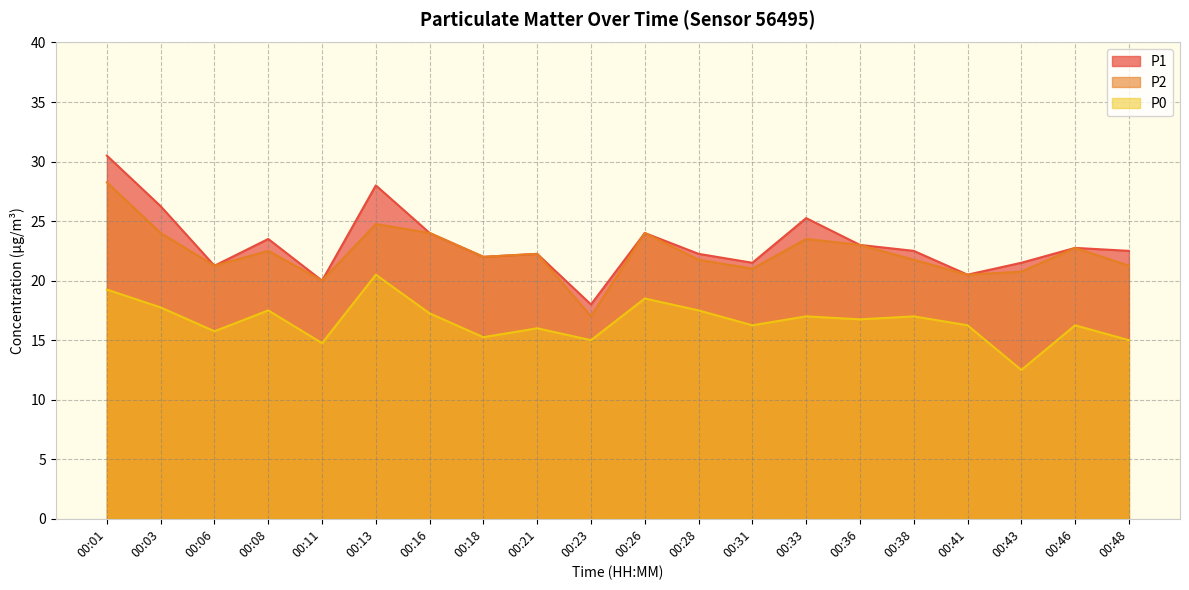

At how many categories does at least one series exceed 20?

18